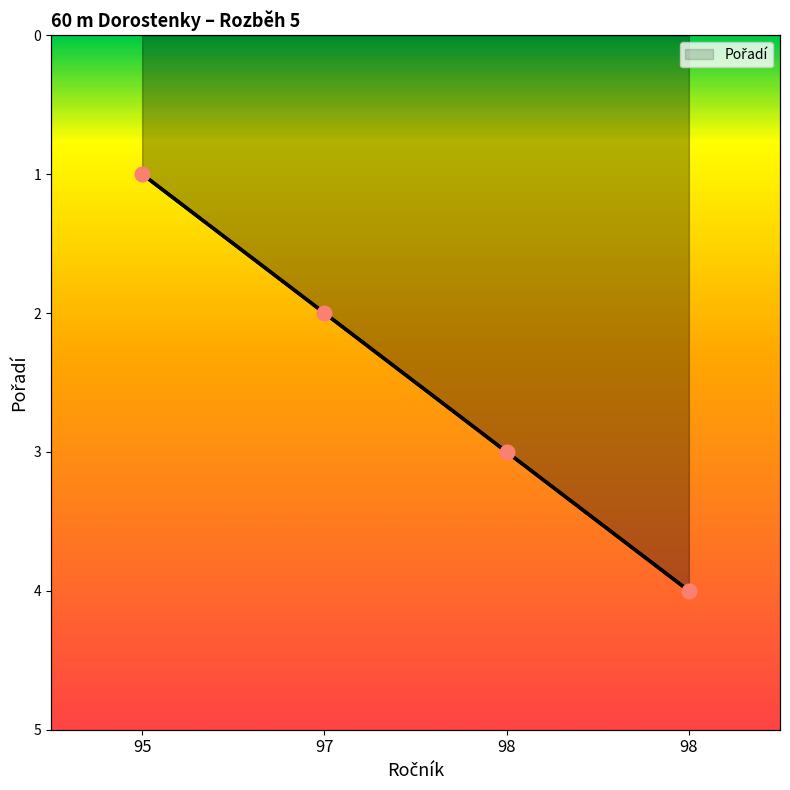

Which has a higher value, 97 or 98?

98